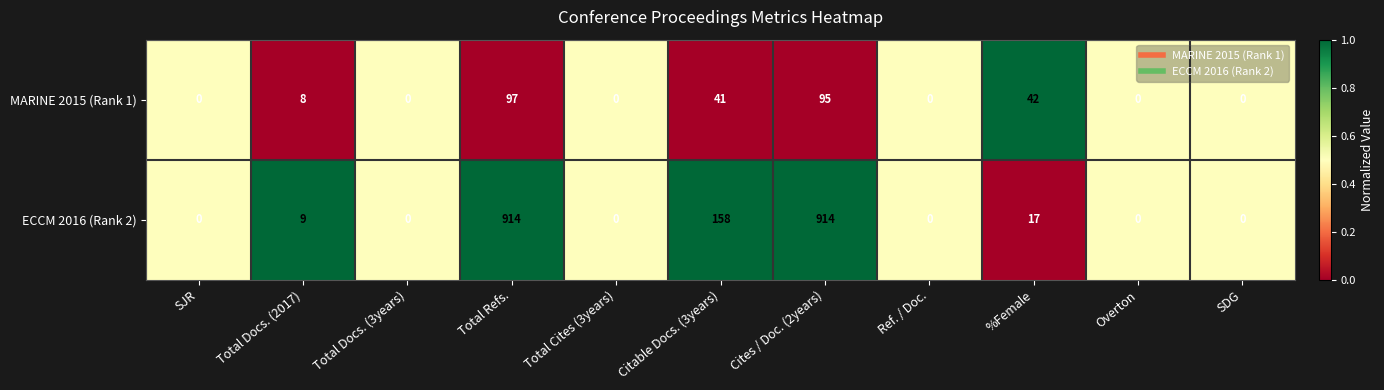

What is the maximum value for ECCM 2016 (Rank 2)?

914